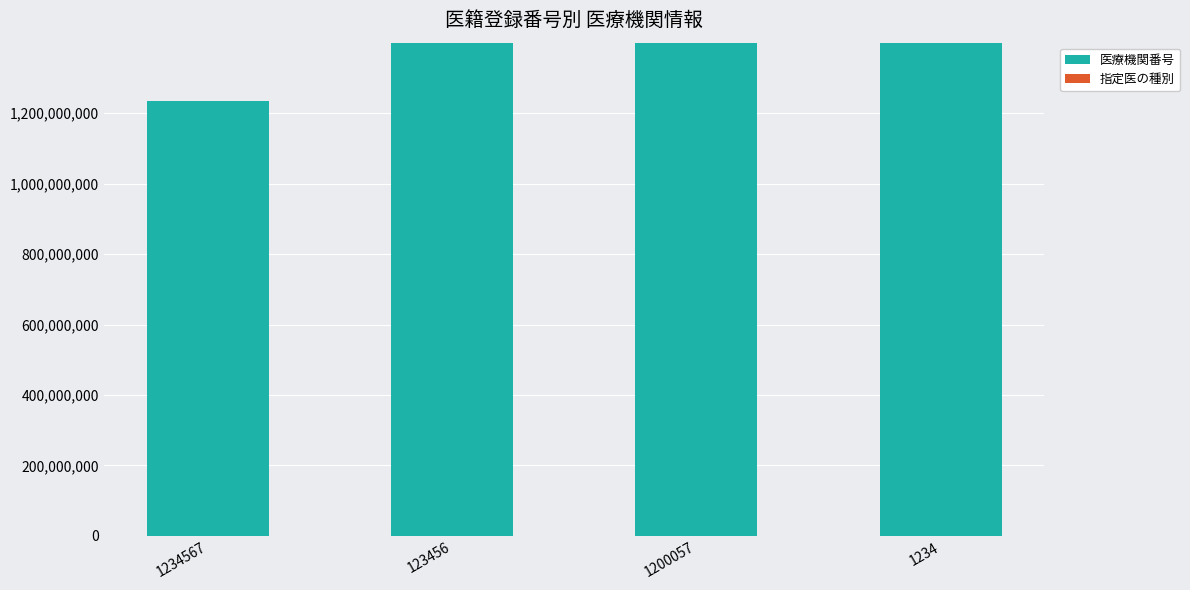

What is the sum of all 医療機関番号 values?

5434304892